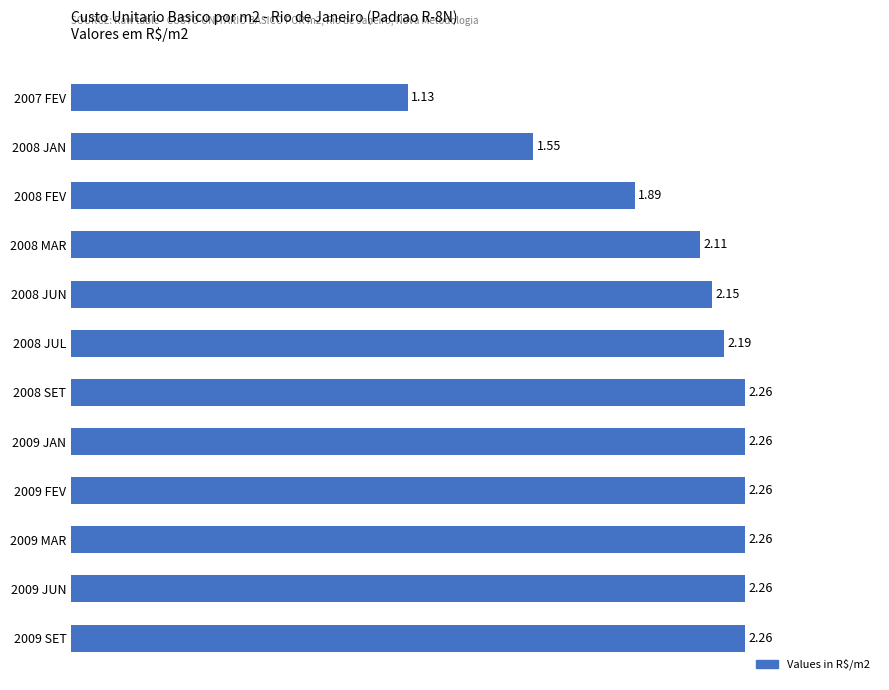

What is the sum of all values?

24.6